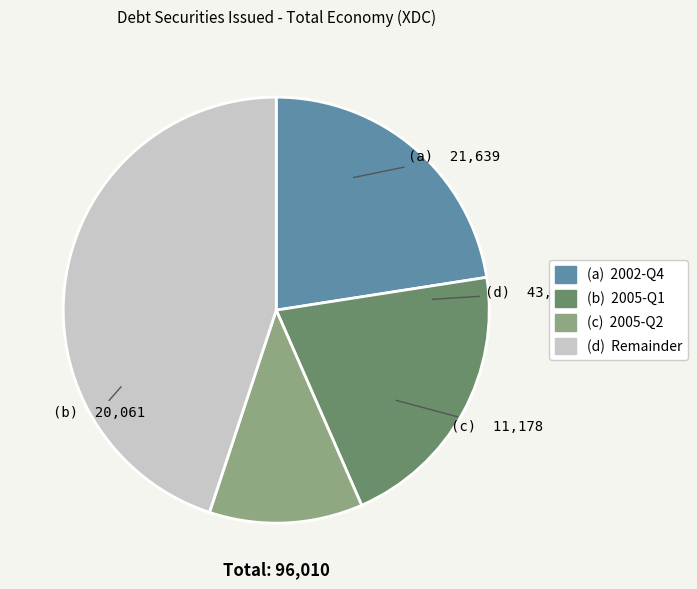

Combined, do (b) 2005-Q1 and (a) 2002-Q4 account for over 50%?

No